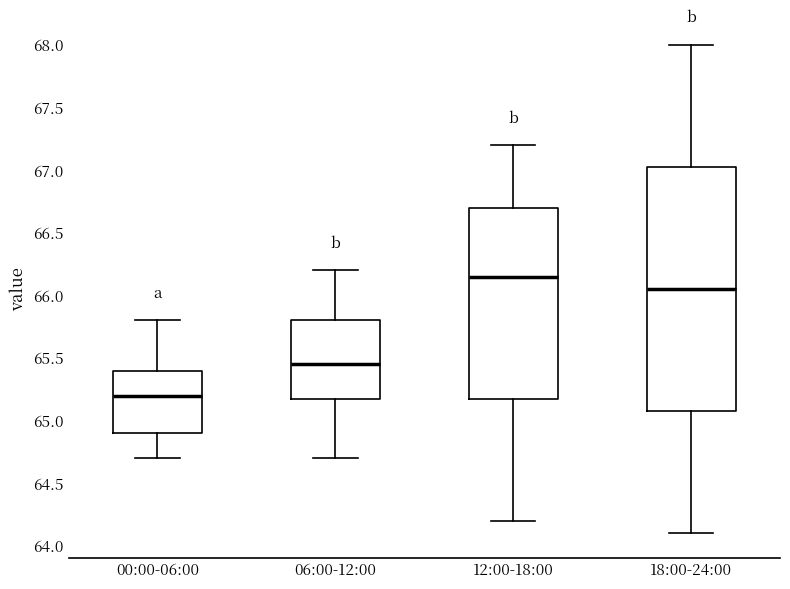

Reading left to right, transcribe this box plot: for each box, give where its median line is, the range the box spans, and where its two whiskers end, as read against the y-axis. The values are not printed on the chart, so give them approximately, as read against the axis.

00:00-06:00: median 65.20, box 64.90 to 65.40, whiskers 64.70 to 65.80
06:00-12:00: median 65.45, box 65.20 to 65.80, whiskers 64.70 to 66.20
12:00-18:00: median 66.15, box 65.20 to 66.70, whiskers 64.20 to 67.20
18:00-24:00: median 66.05, box 65.10 to 67.05, whiskers 64.10 to 68.00